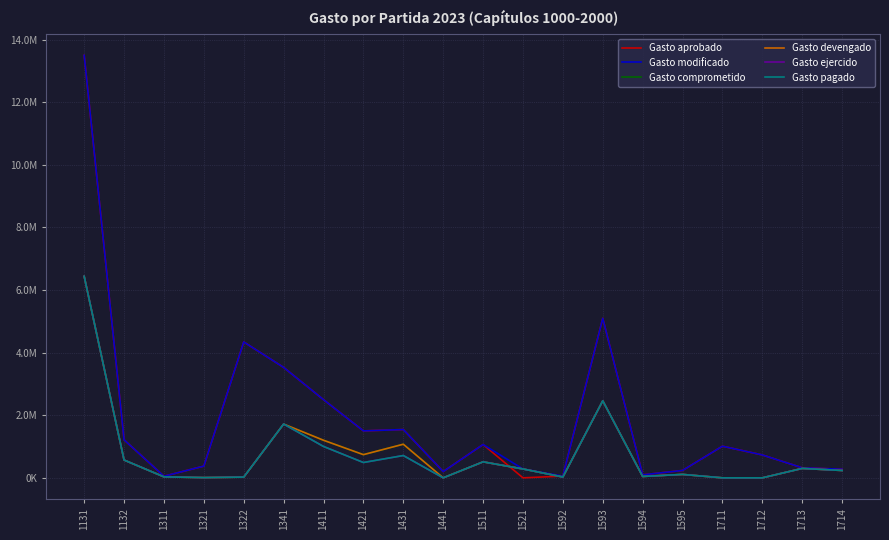

At which label does Gasto ejercido reach its peak?

1131